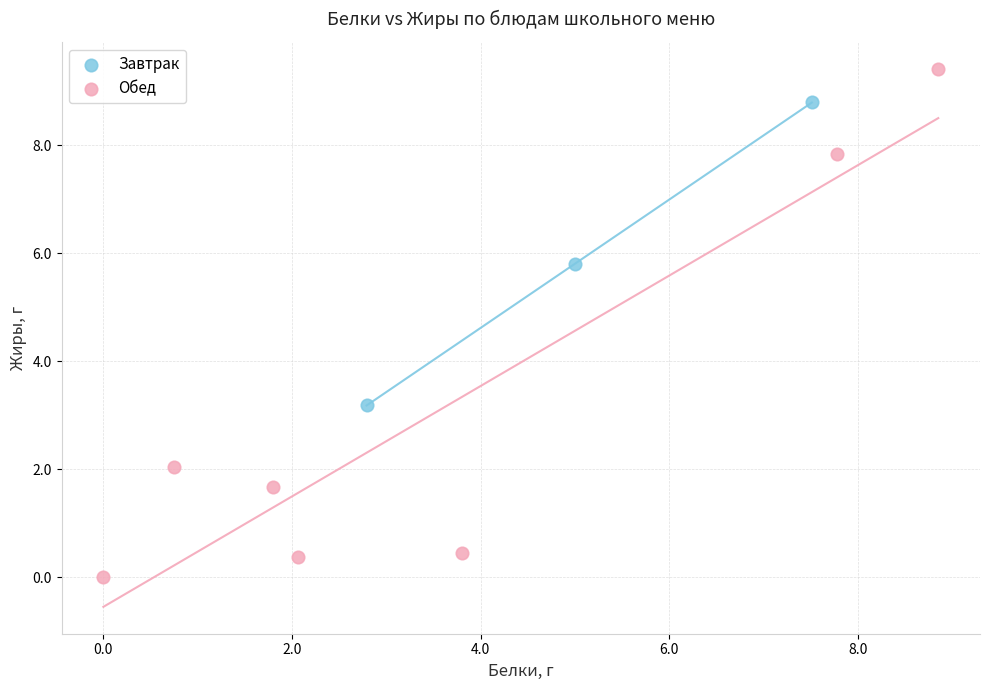

Which series contains the lowest Y value?

Обед